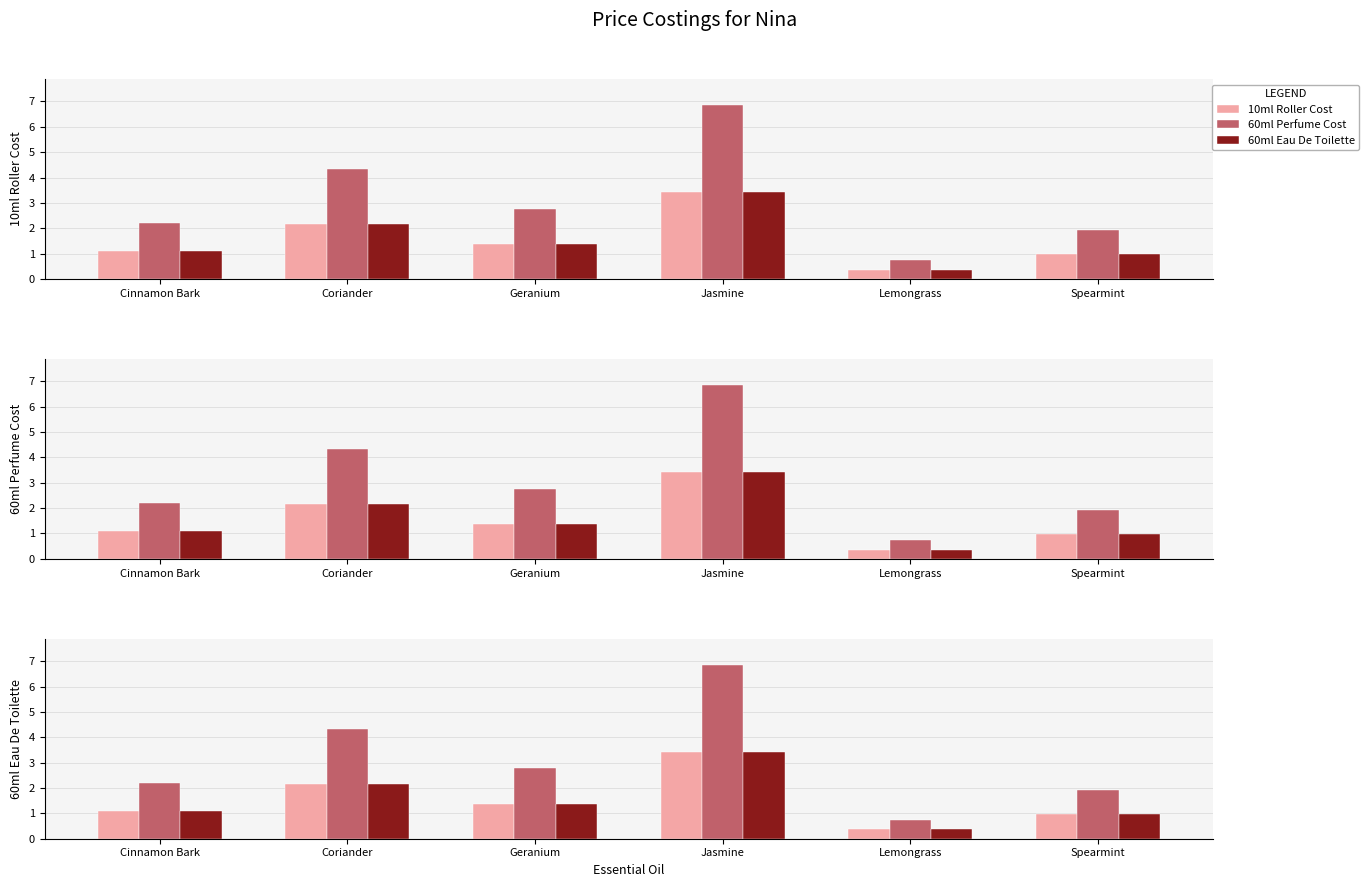

Is the value of 60ml Perfume Cost at Jasmine greater than the value of 10ml Roller Cost at Spearmint?

Yes